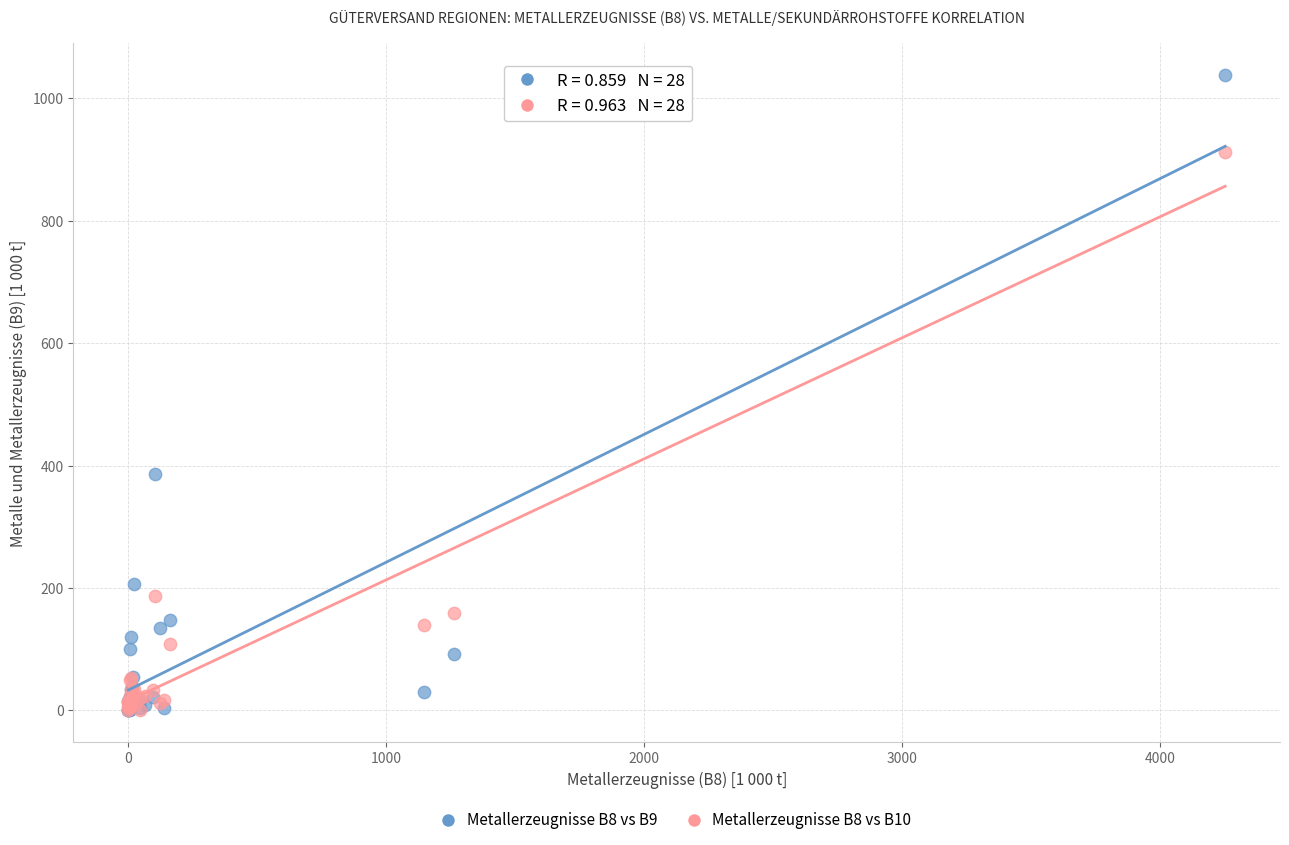

Across all series, what Y value is closest to 519?

387